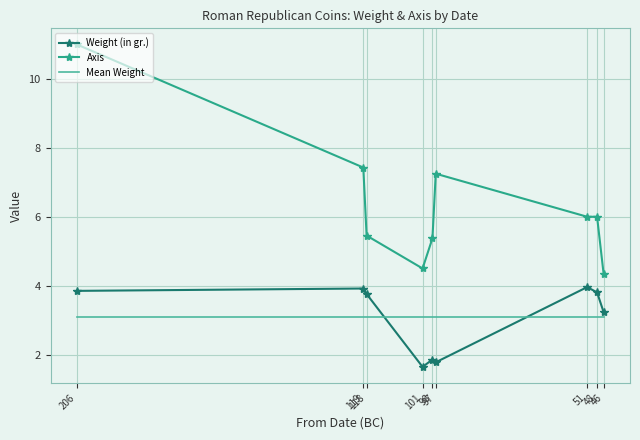

At 46, list the series in order from largest to smallest.

Axis, Weight (in gr.), Mean Weight